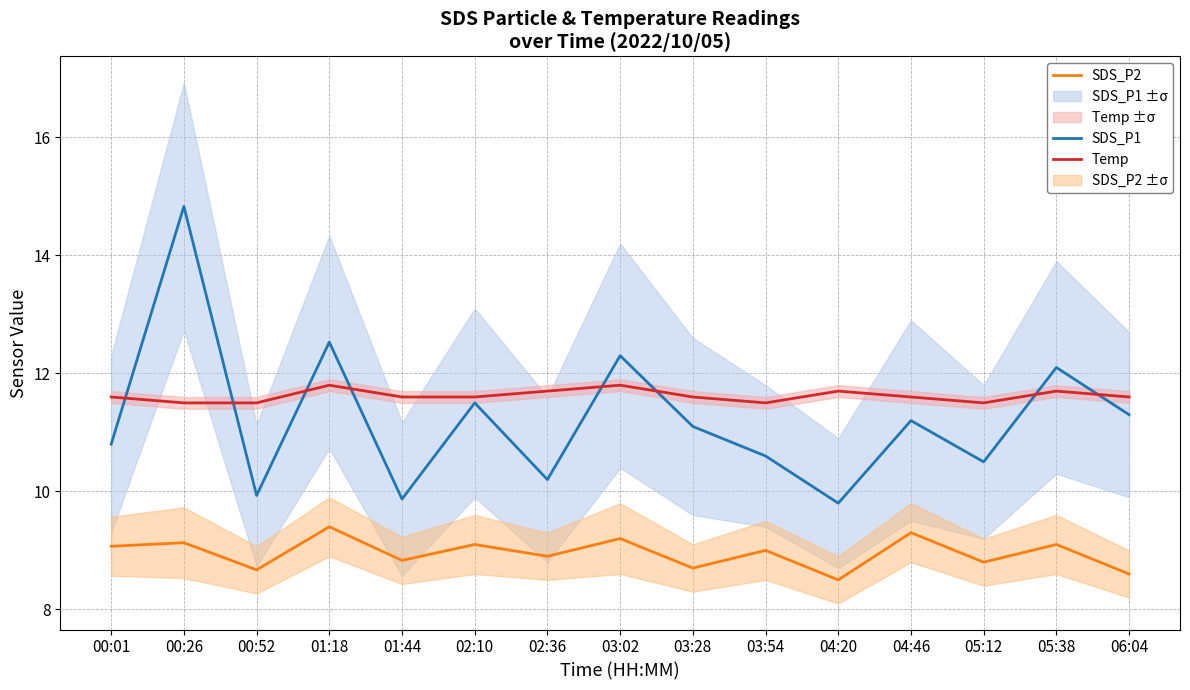

At which category does SDS_P2 reach its first local peak?

00:26